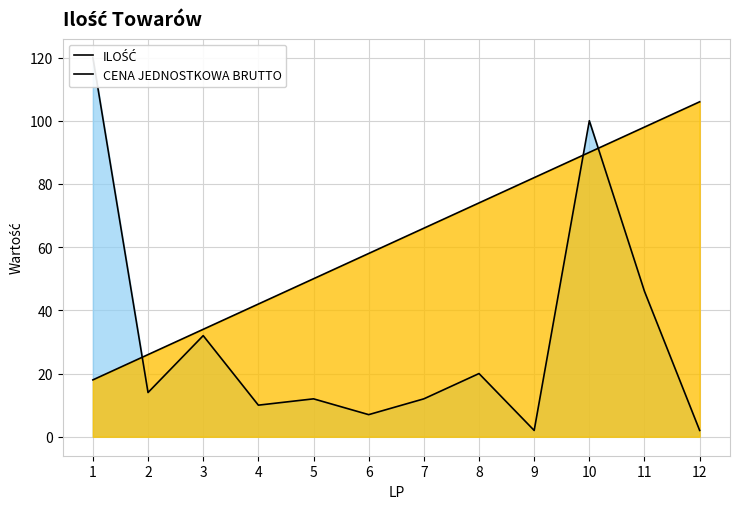

What is the greatest value displayed?

120